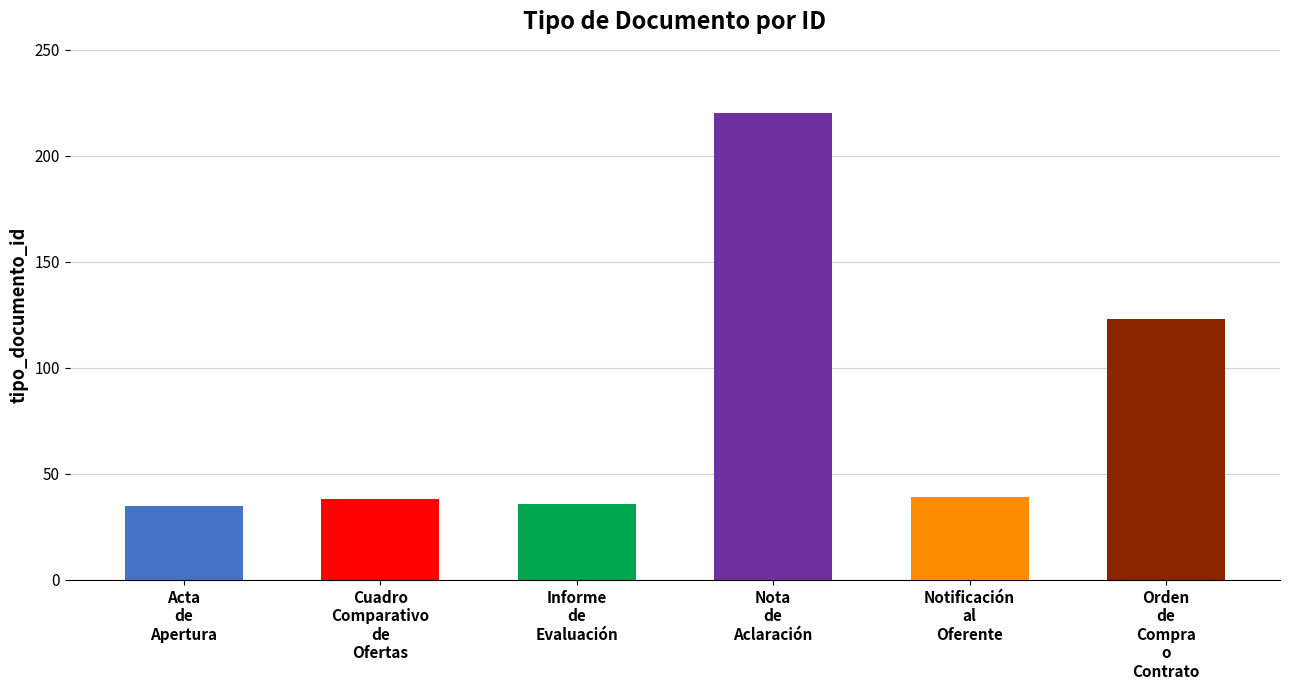

Count the number of categories in the chart.

6